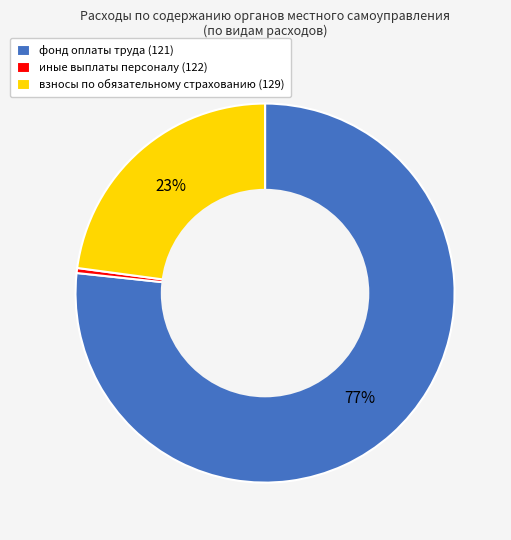

Rank the categories by value from lowest to highest.

иные выплаты персоналу (122), взносы по обязательному страхованию (129), фонд оплаты труда (121)